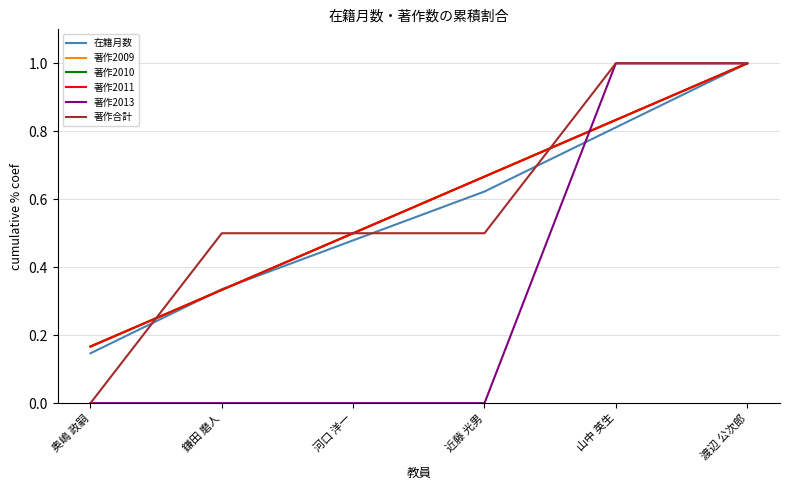

What is the difference between the highest and lowest values at 近藤 光男?

0.7